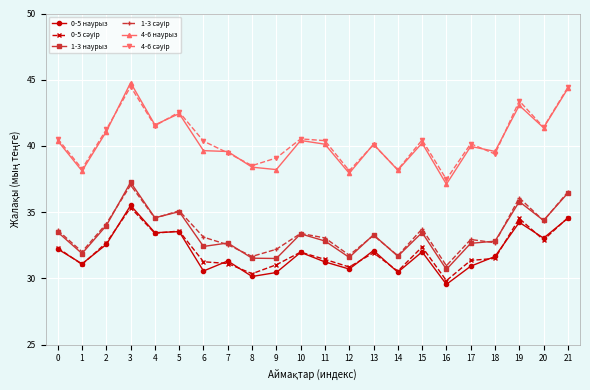

Which series has the largest range (max minus min)?

4-6 наурыз